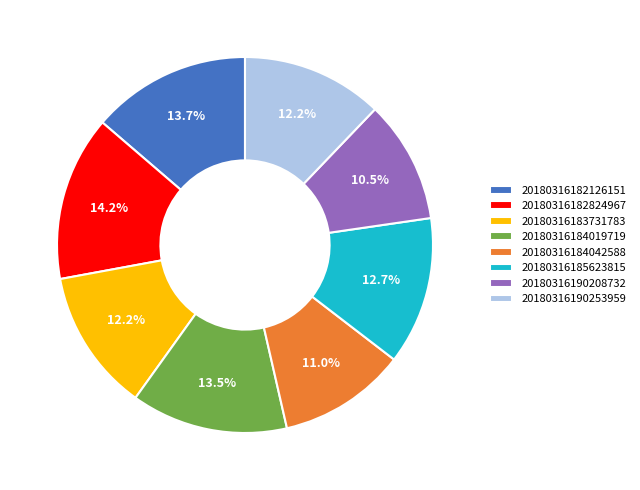

What percentage do 20180316184019719 and 20180316184042588 together represent?

24.5%